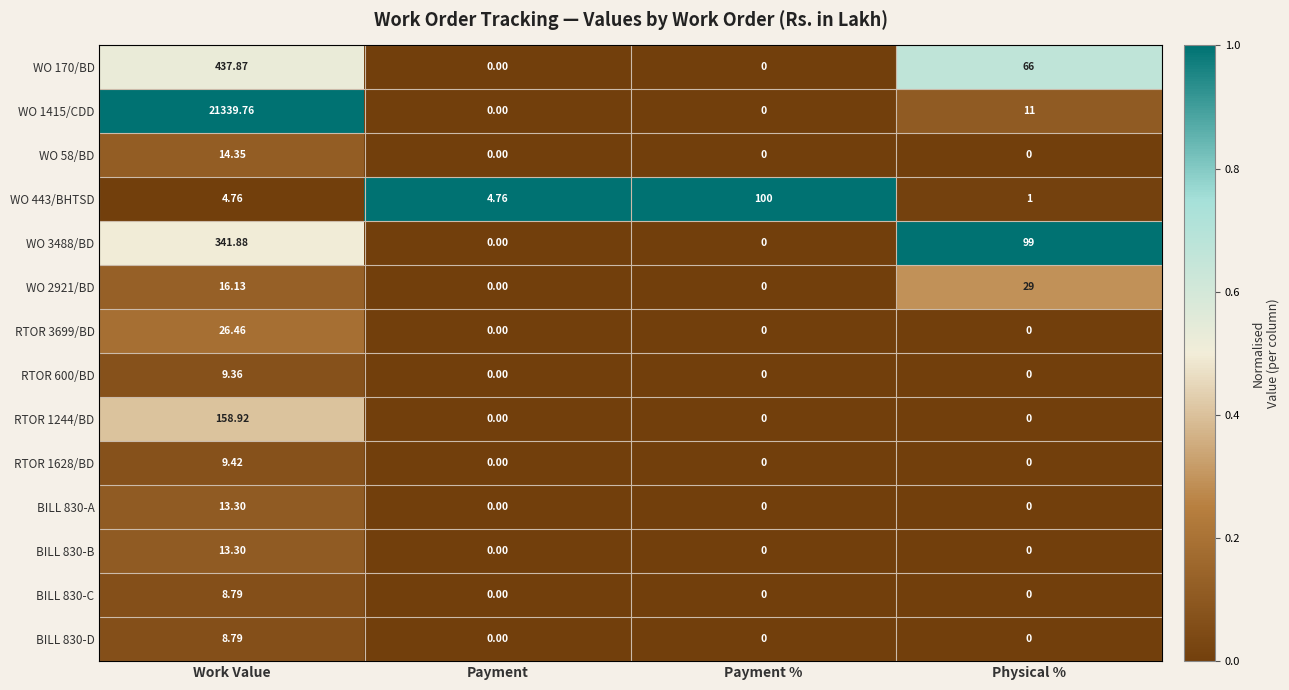

Is the value of WO 170/BD at Payment greater than the value of BILL 830-C at Work Value?

No